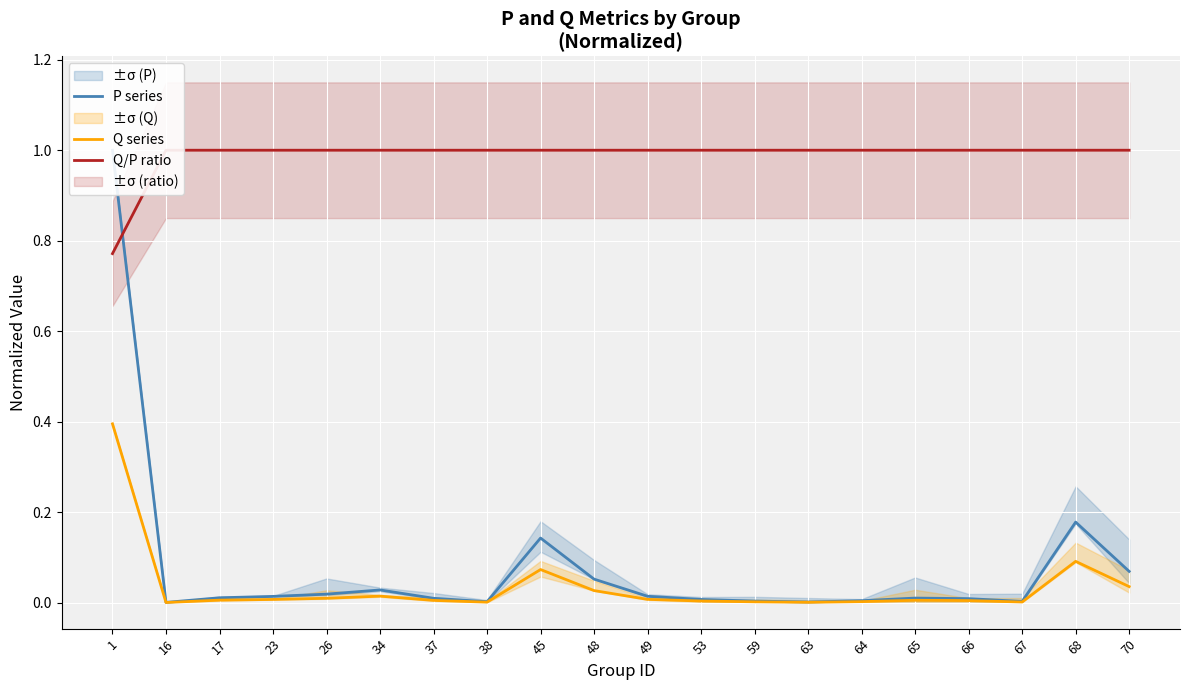

What is the difference between the second highest and second lowest values in the P series series?

0.2